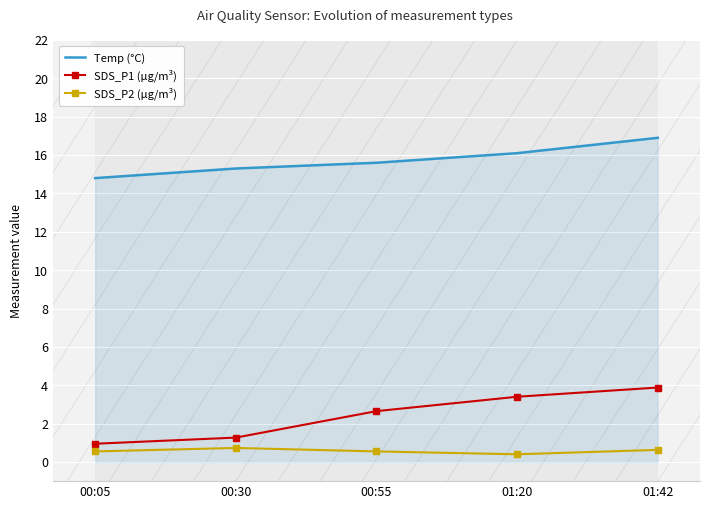

Which series has the widest spread of values?

SDS_P1 (µg/m³)